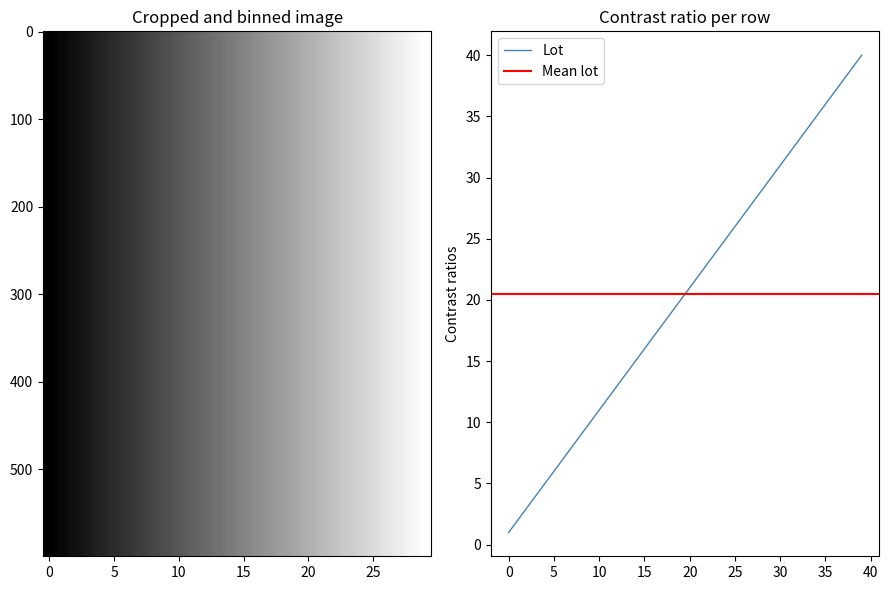

What is the ratio of the value at 21 to the value at 24?

0.9